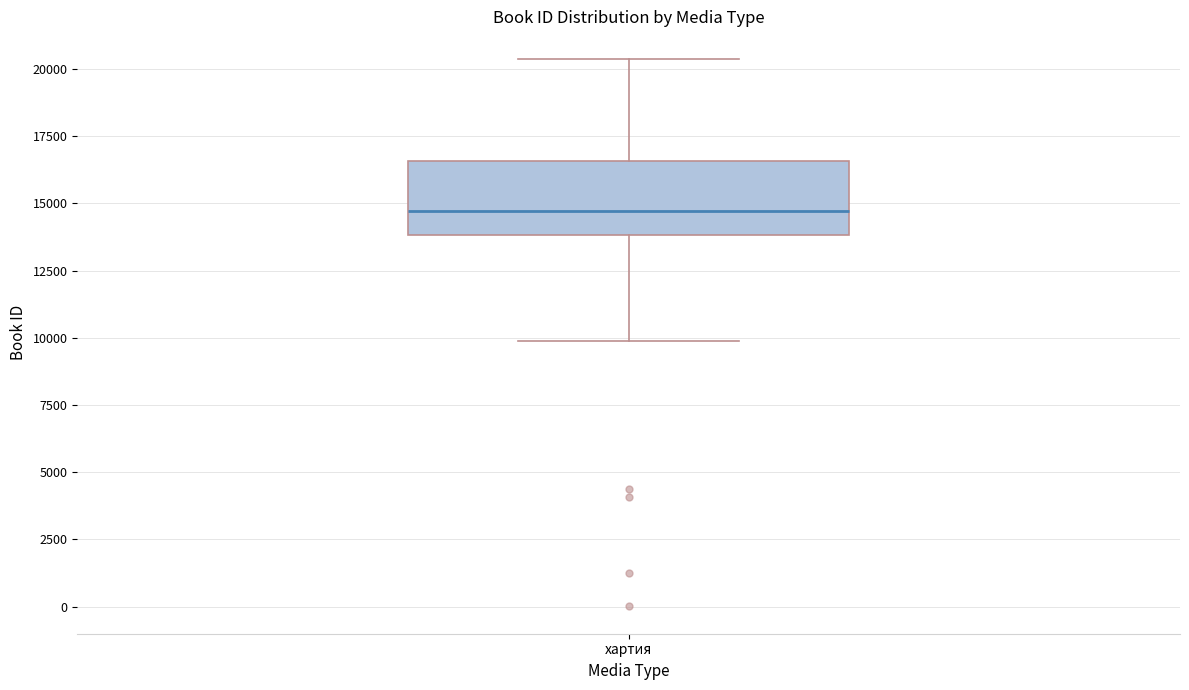

Read this box plot against the y-axis: the position of the median line, the range covered by the box, and the ends of both whiskers. The values are not printed on the chart, so give them approximately, as read against the axis.

median 14500, box 14000 to 16500, whiskers 10000 to 20500